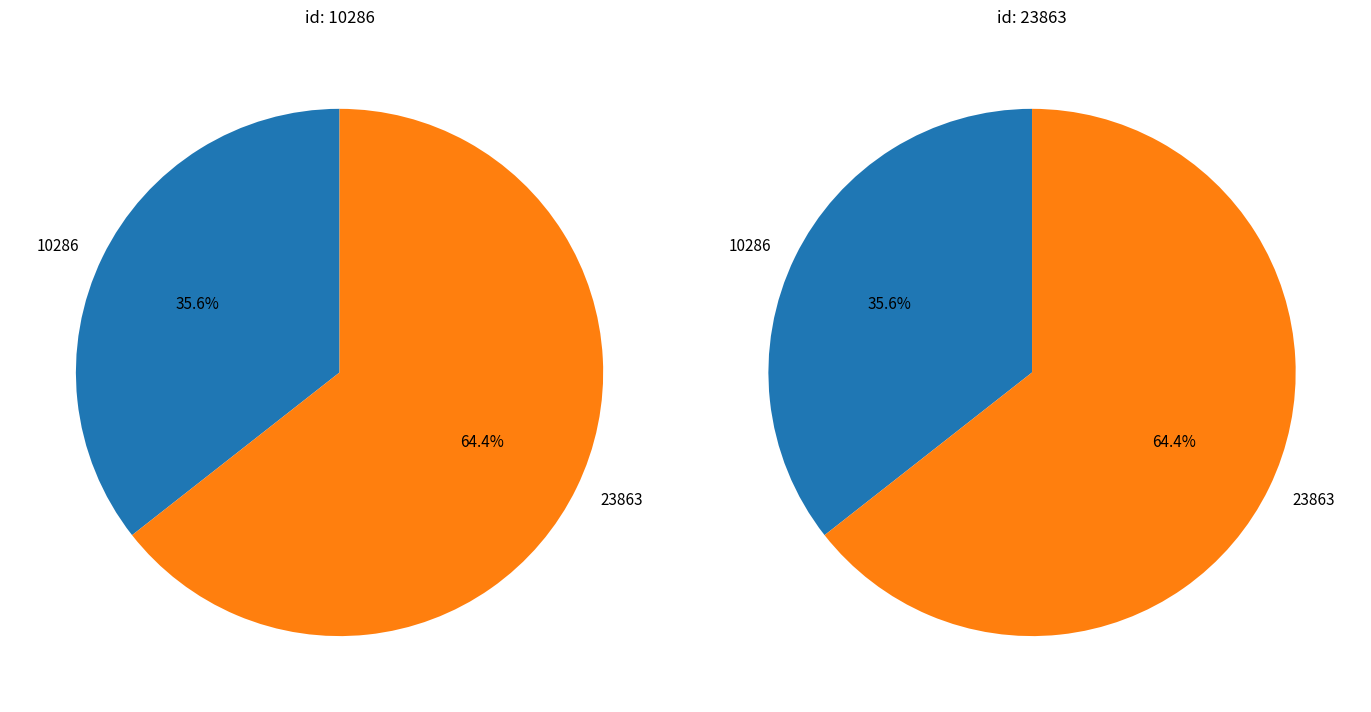

How many slices are in this pie chart?

2